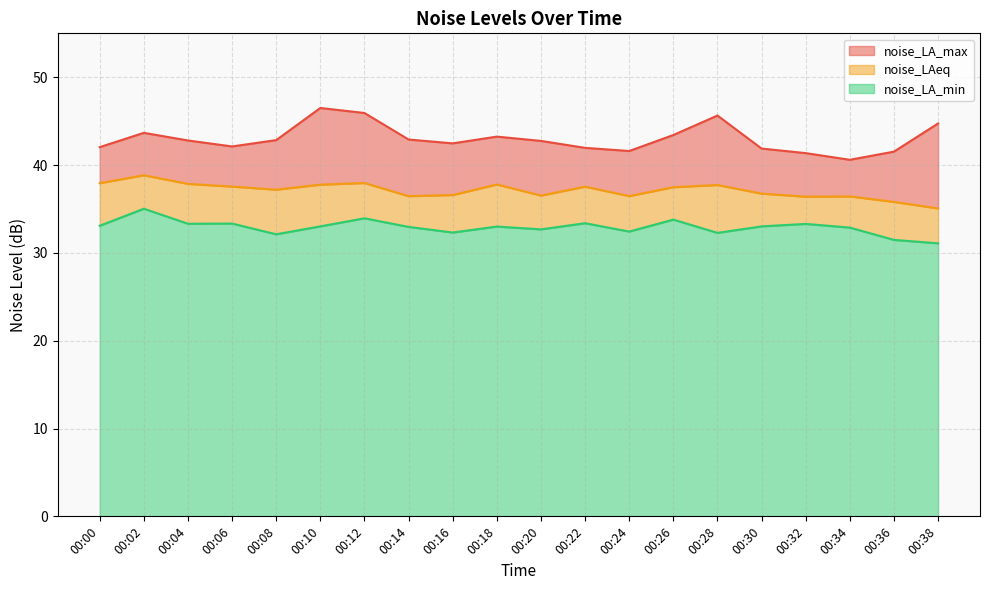

How many interior local valleys does the noise_LA_min series have?

6